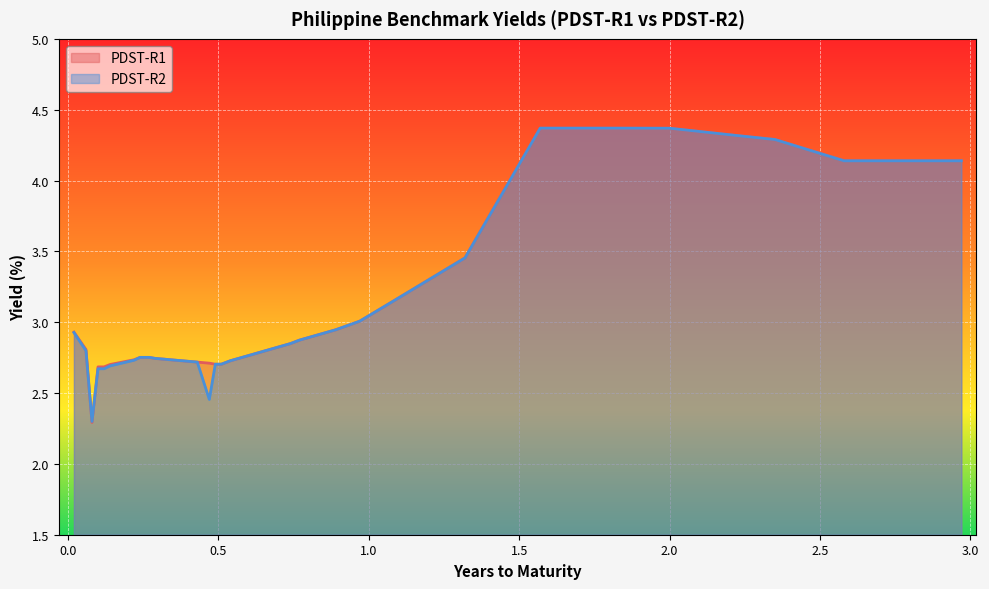

What is the total value across all series at 2M(3)?

5.5